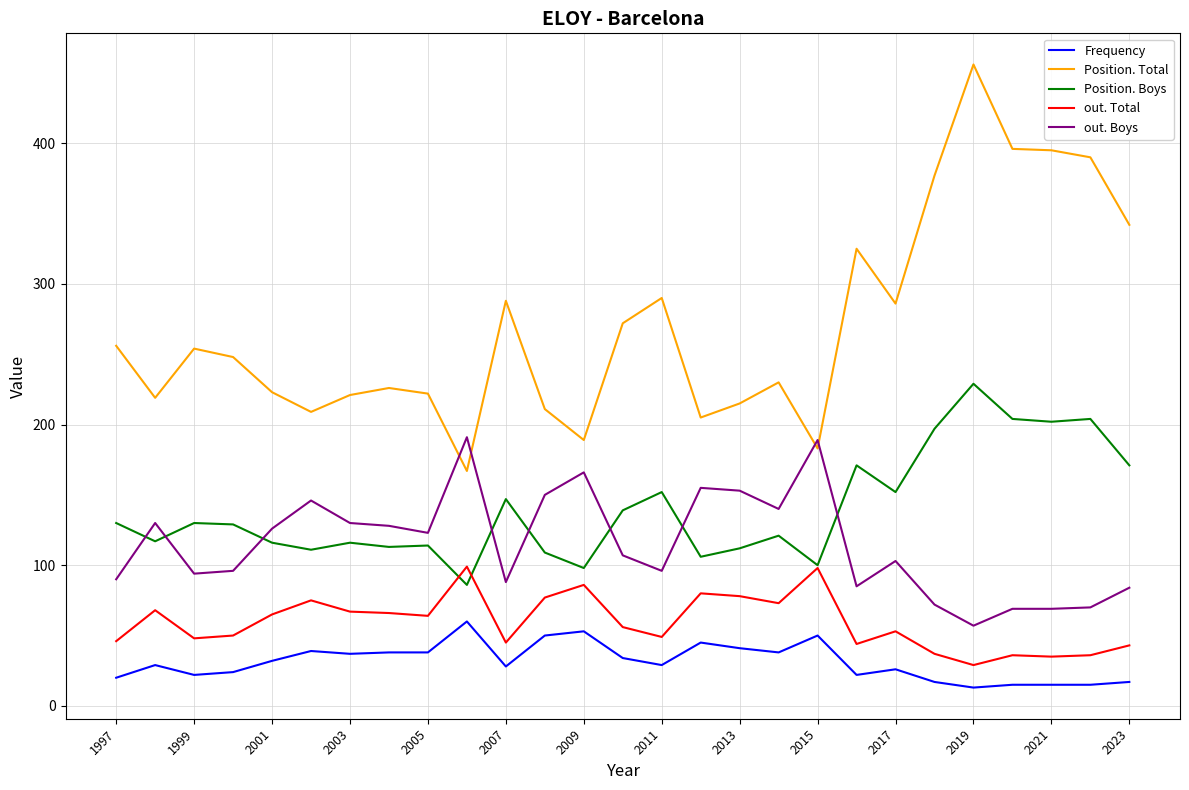

Rank the series by their maximum value, from lowest to highest.

Frequency, out. Total, out. Boys, Position. Boys, Position. Total